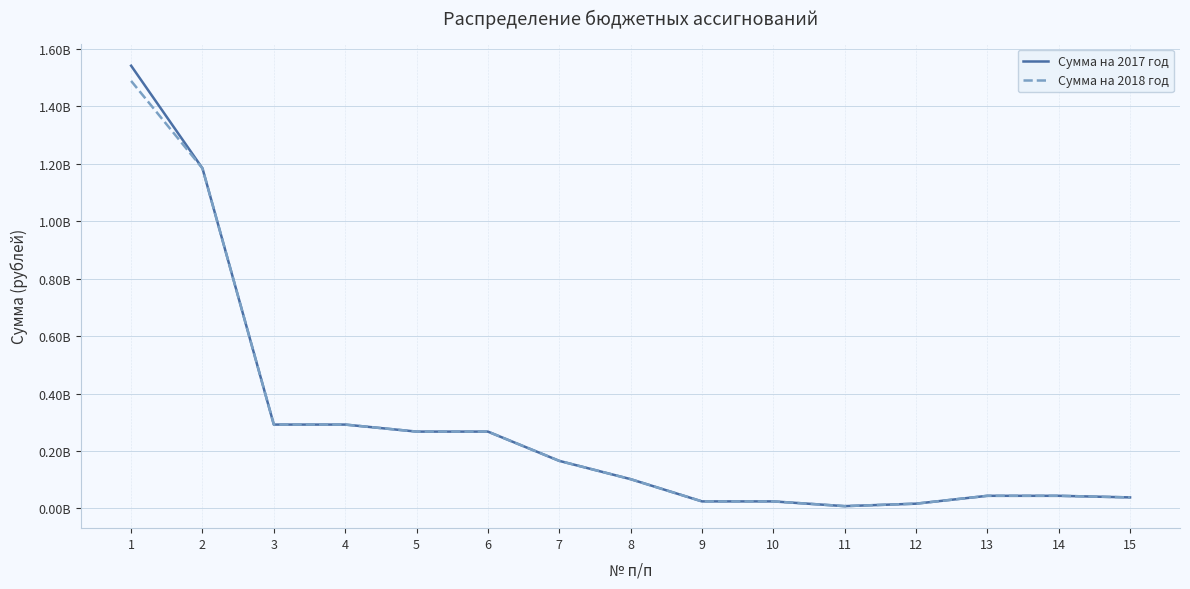

What is the maximum value shown in the chart?

1542047818.7